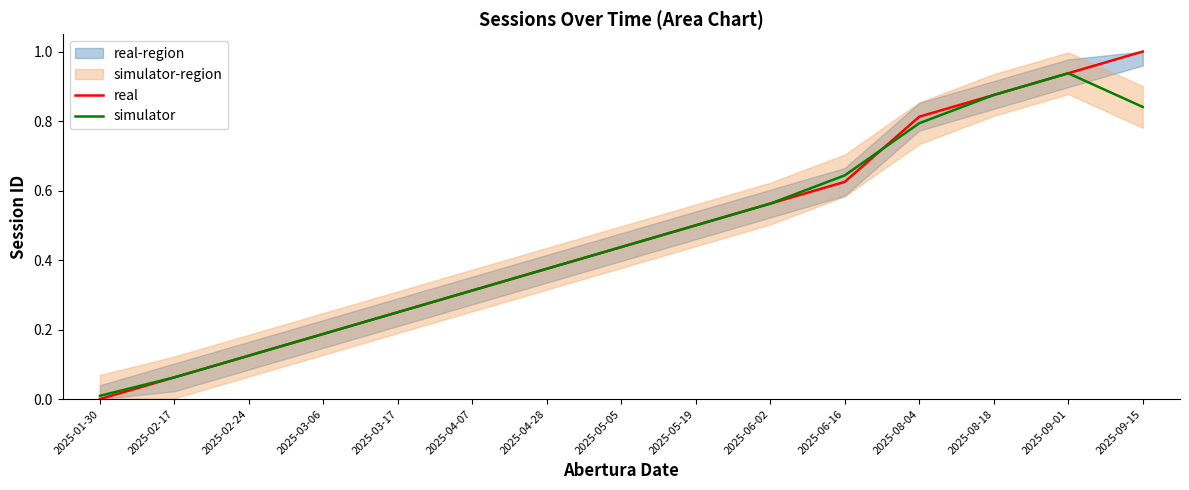

The real series shows 0.4 at 2025-03-17. True or false?

False